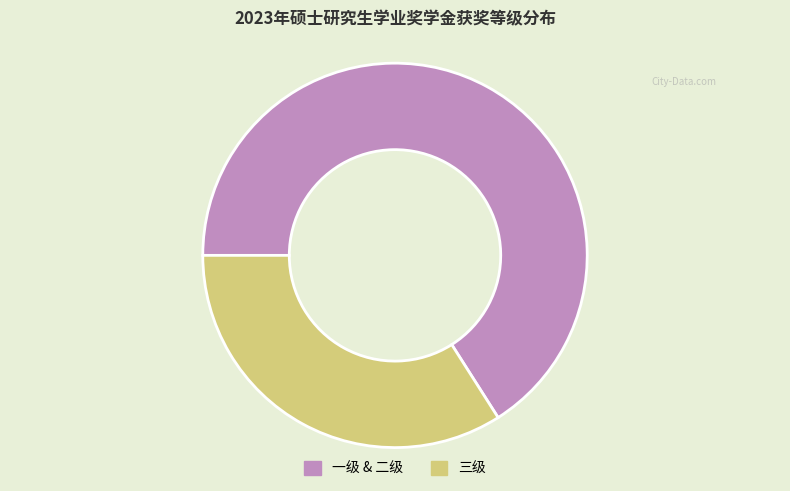

Between 一级 & 二级 and 三级, which is larger?

一级 & 二级